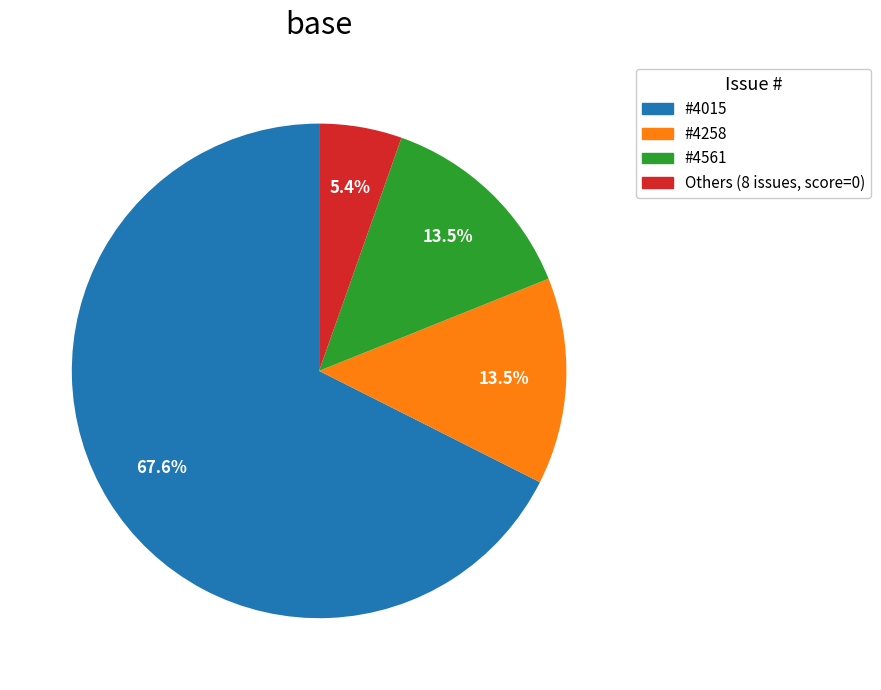

Do #4258 and #4015 together represent more than half of the pie?

Yes